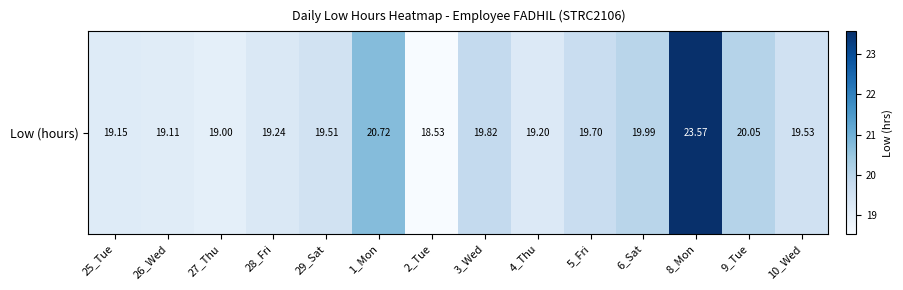

Which label corresponds to the largest value in the chart?

8_Mon